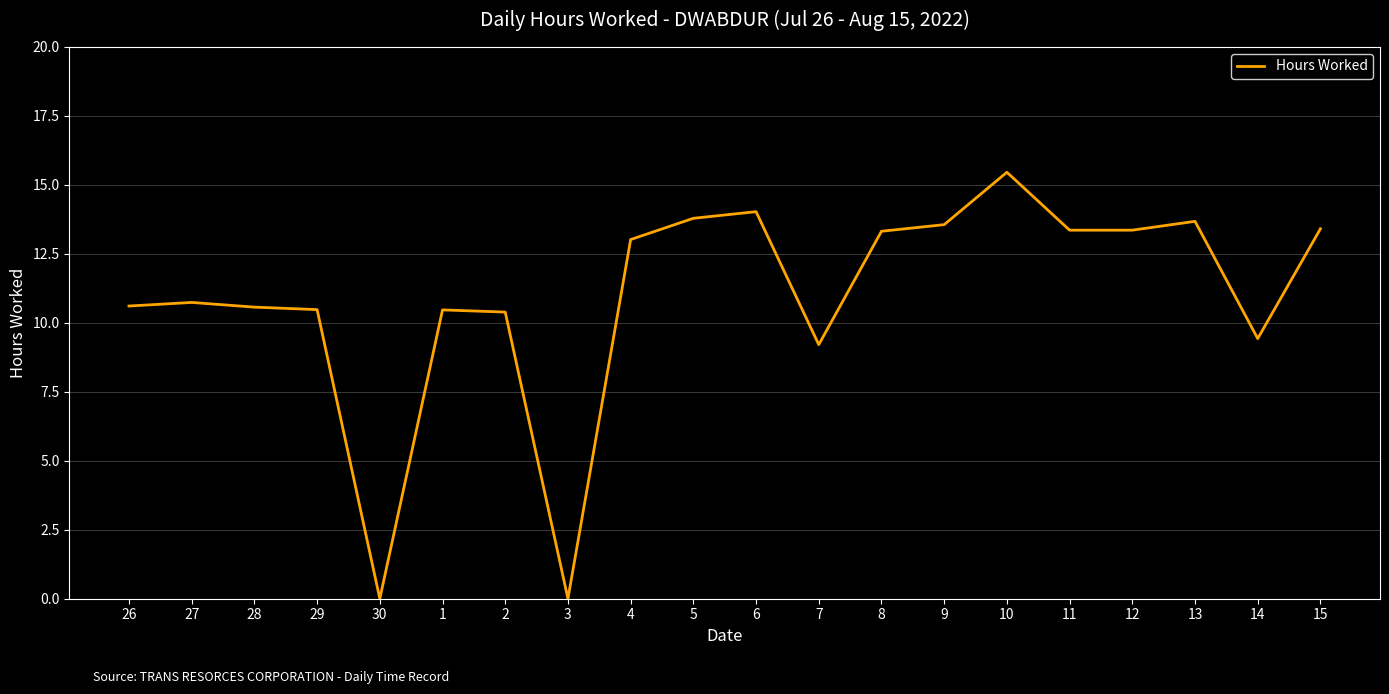

What is the maximum value shown in the chart?

15.5